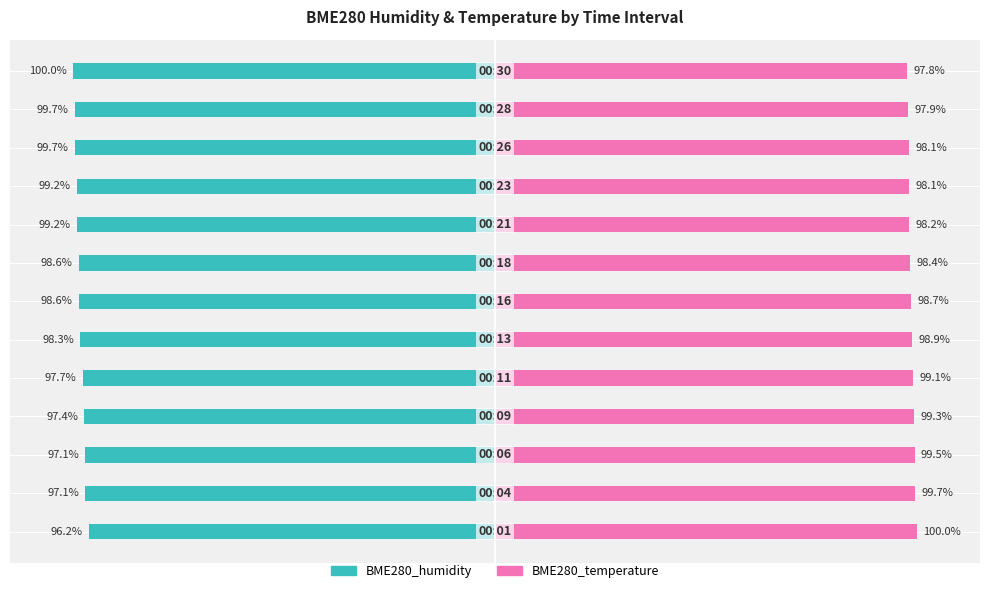

At how many categories does at least one series exceed 70?

13